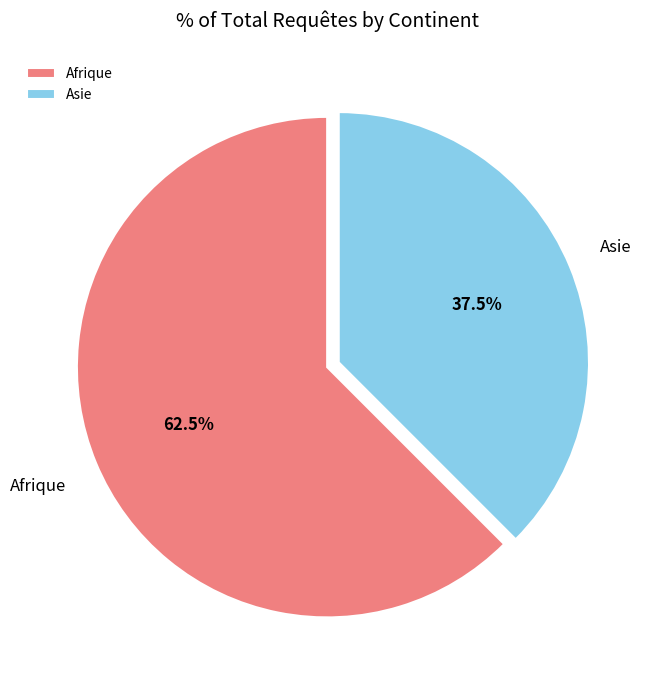

Rank the categories by value from highest to lowest.

Afrique, Asie